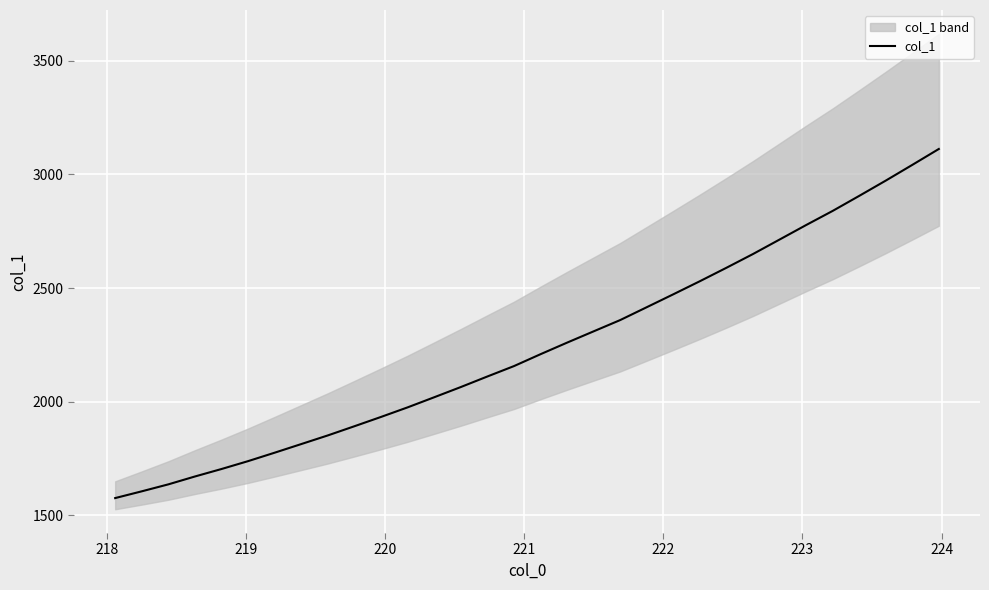

What is the highest value of the col_1 series?

3112.0